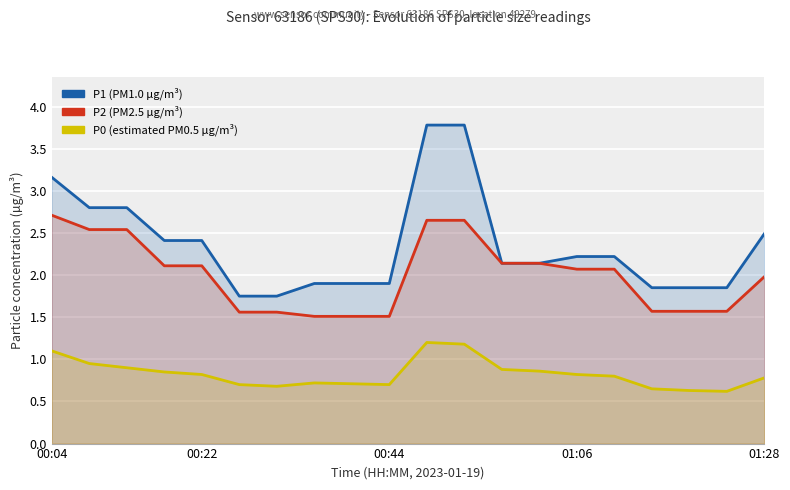

True or false: P1 and P2 cross at least once.

False